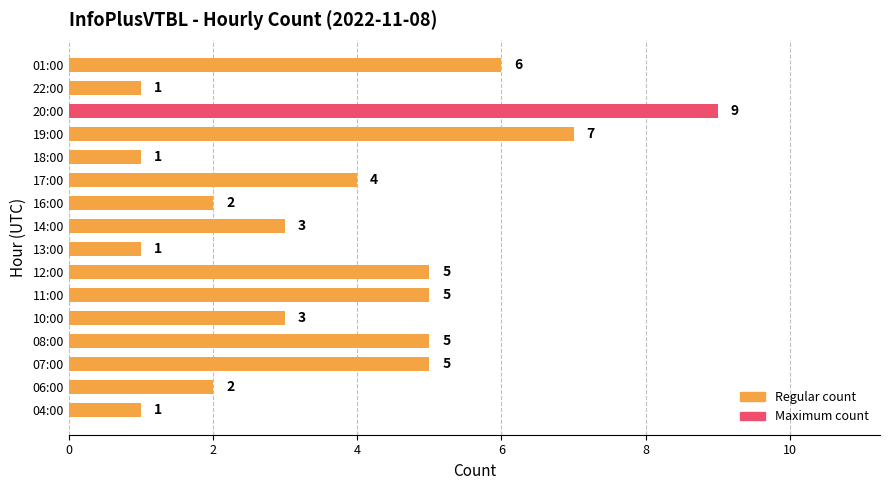

Which has a higher value, 04:00 or 17:00?

17:00